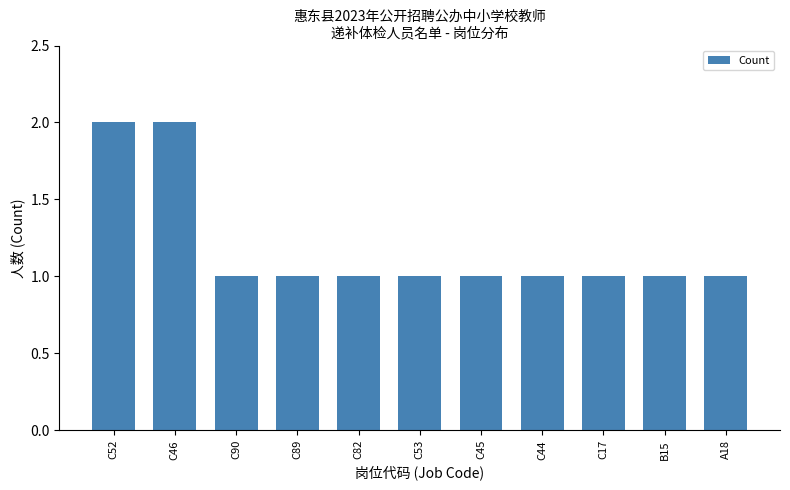

True or false: the data shows 1 at B15.

True